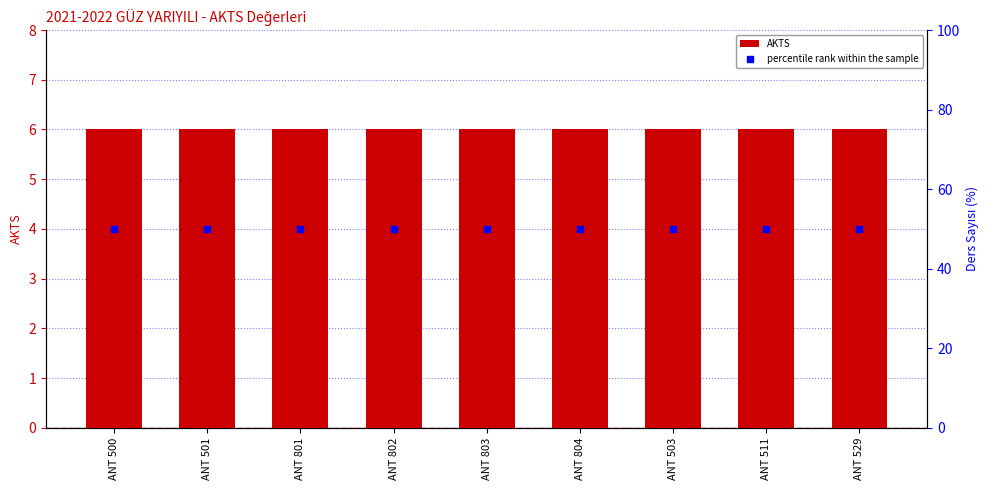

Which series reaches the maximum Y coordinate?

percentile rank within the sample